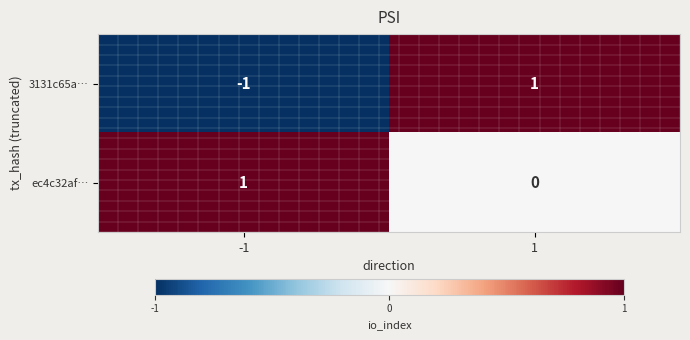

Reading left to right, transcribe all the data shown in this chart.

3131c65a…: -1	1
ec4c32af…: 1	0